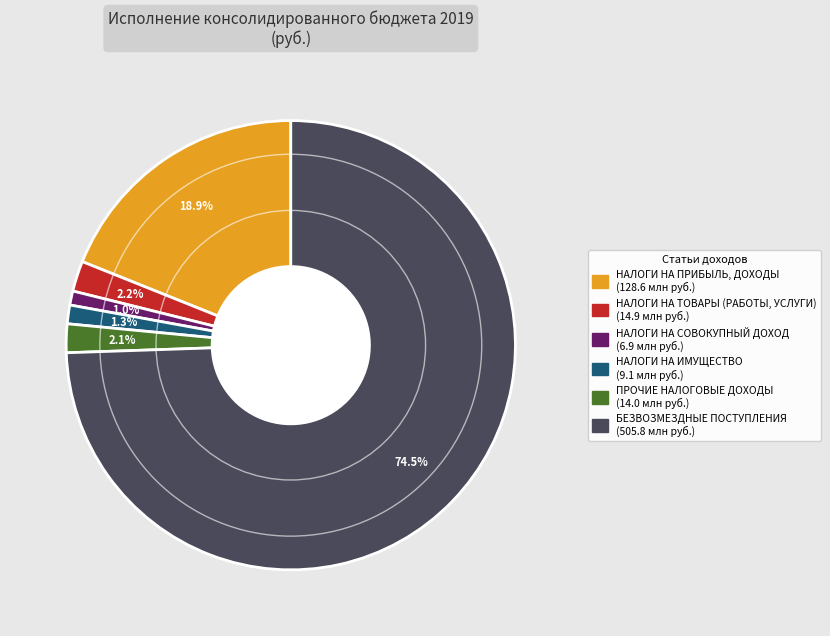

To the nearest percent, what is the average slice percentage?

17%